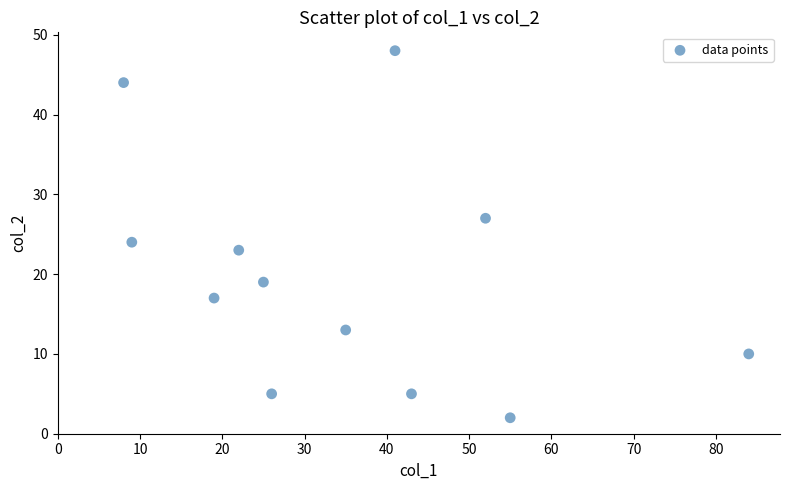

What is the range of X values (max minus min)?

76